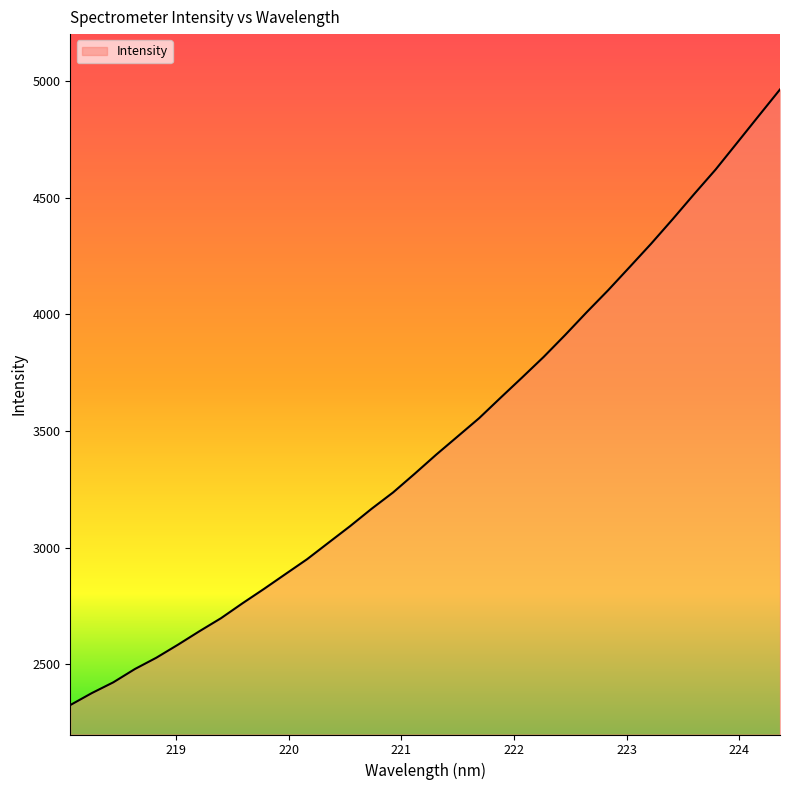

What is the greatest value displayed?

4962.9